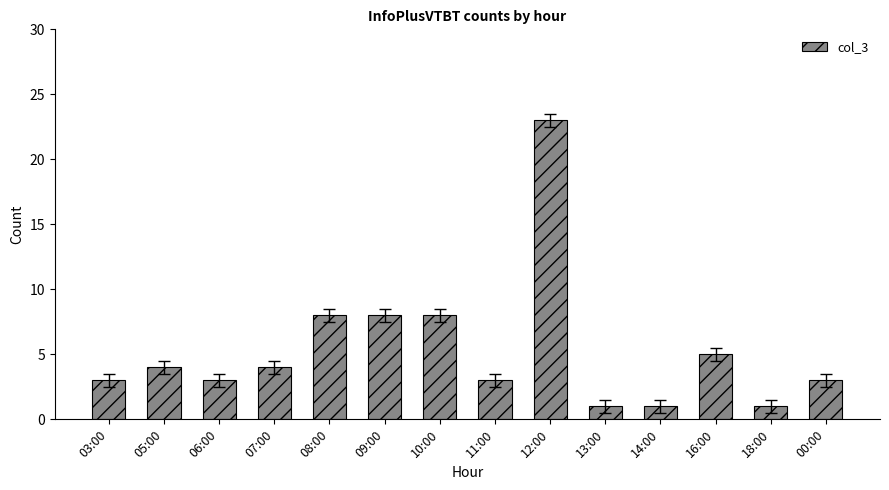

What is the sum of all values?

75